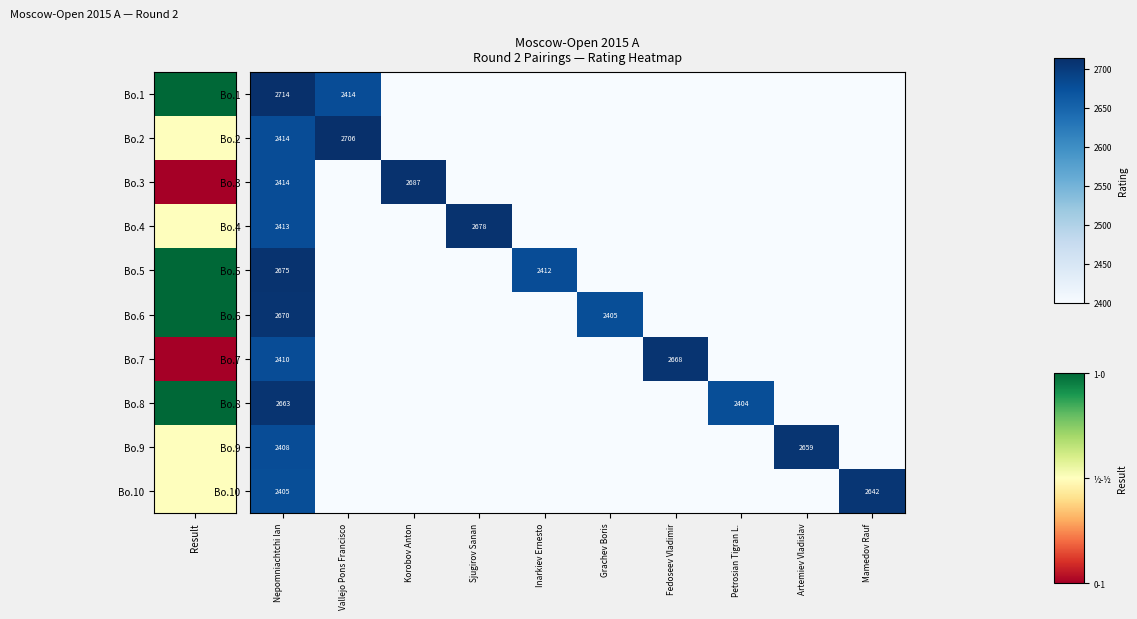

Count the number of categories in the chart.

10